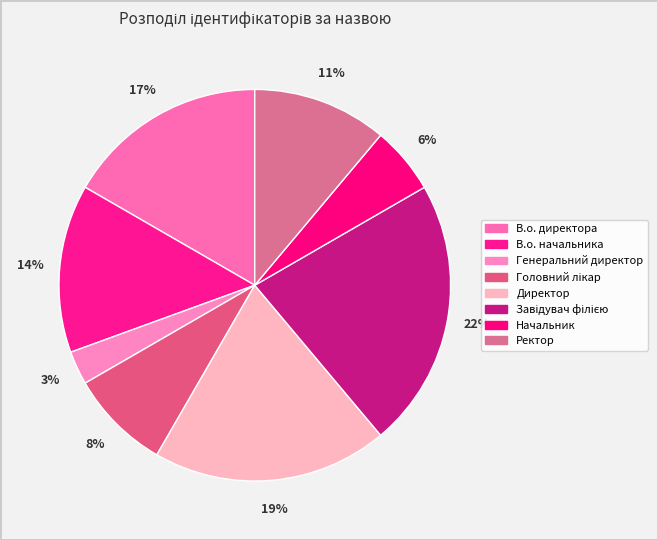

How many segments does this pie chart have?

8